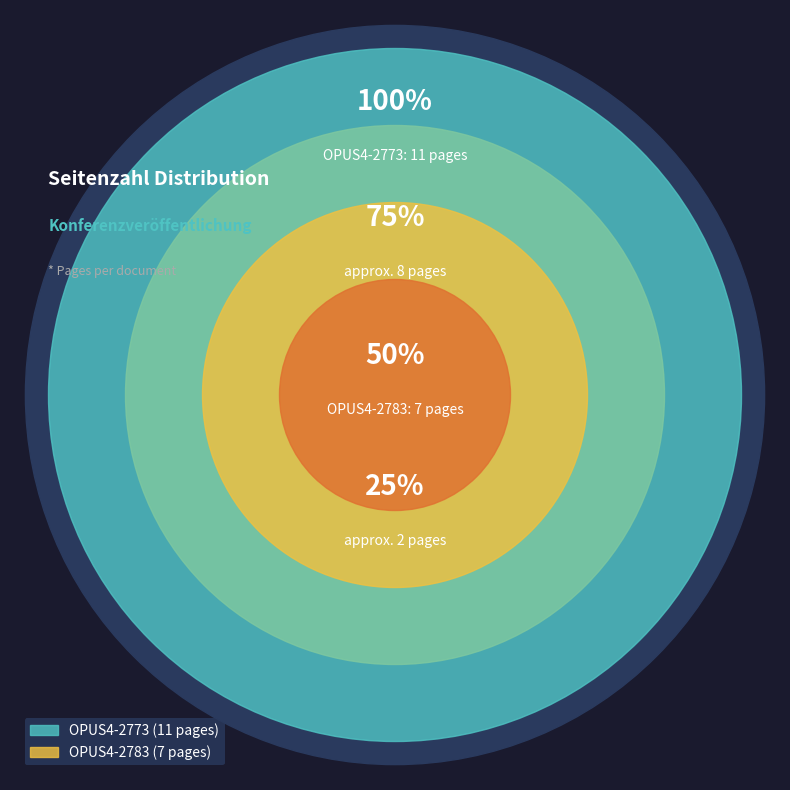

Count the number of slices in the pie.

2